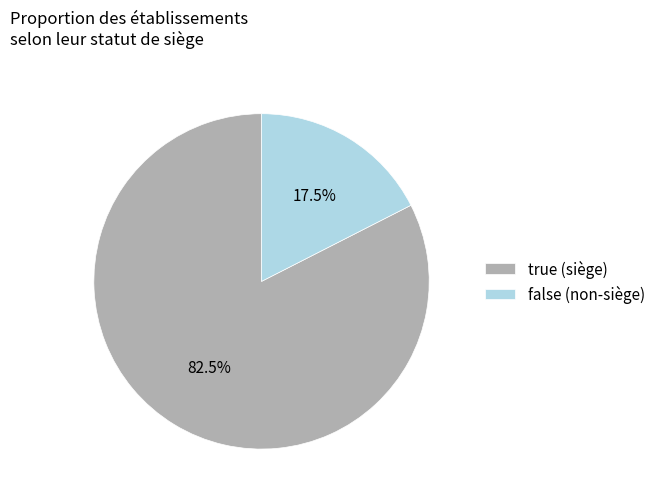

Does any single category account for the majority?

Yes